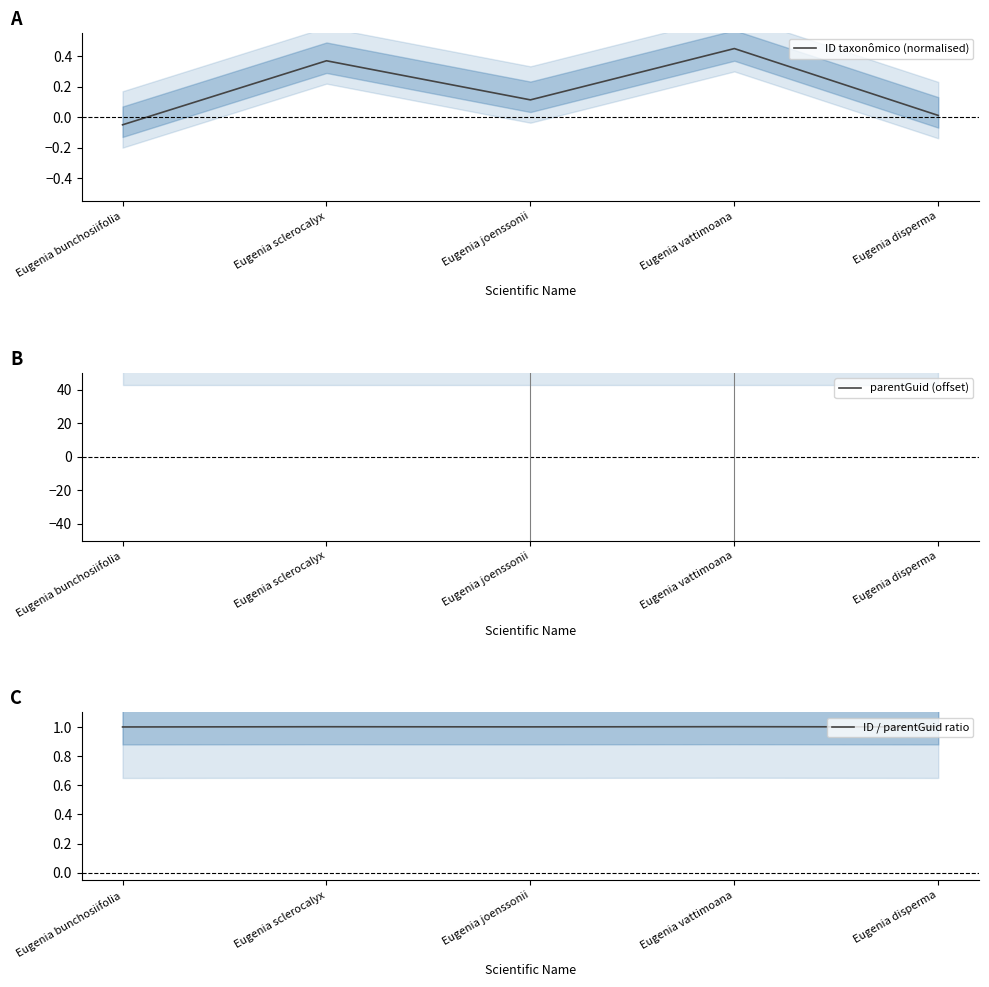

What are all the series names shown in the legend?

ID taxonômico (normalised), parentGuid (offset), ID / parentGuid ratio